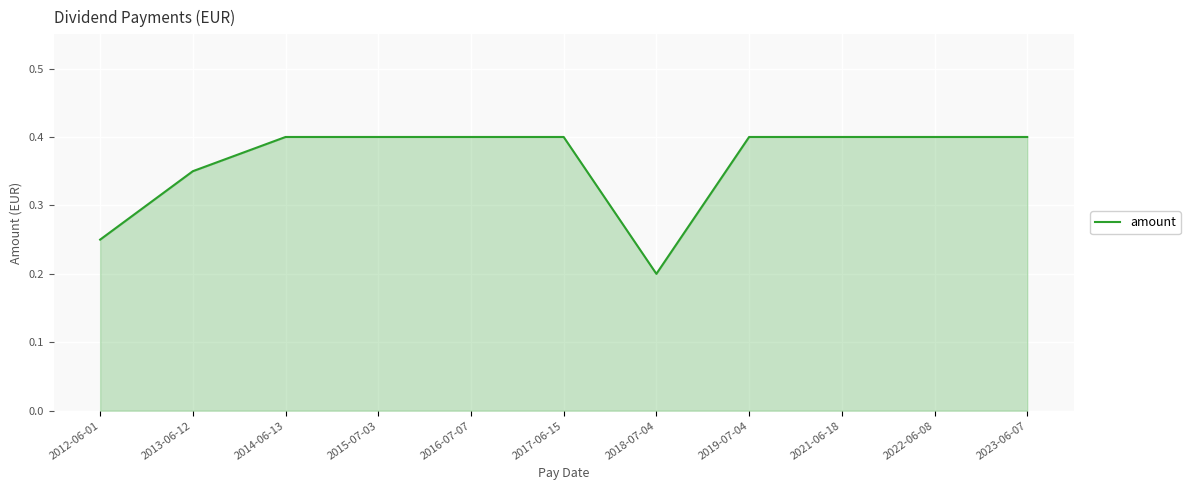

Is it true that the value at 2014-06-13 is 0.6?

False